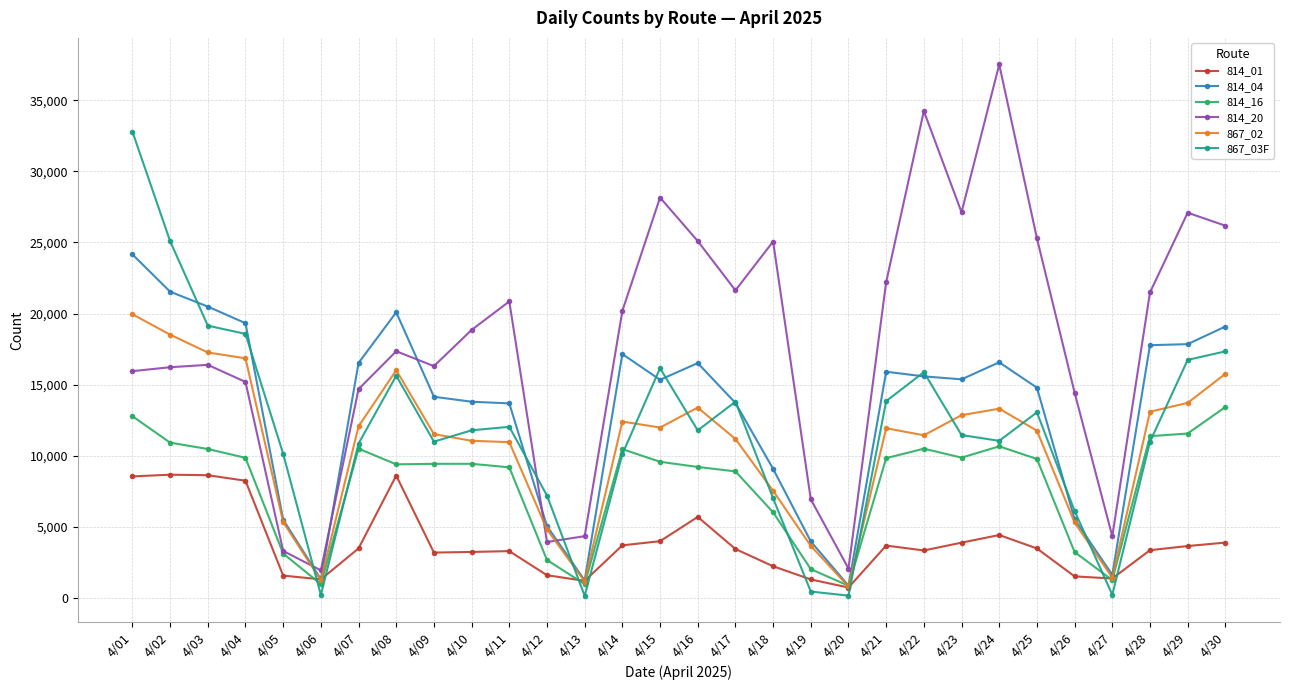

Which series has the widest spread of values?

814_20